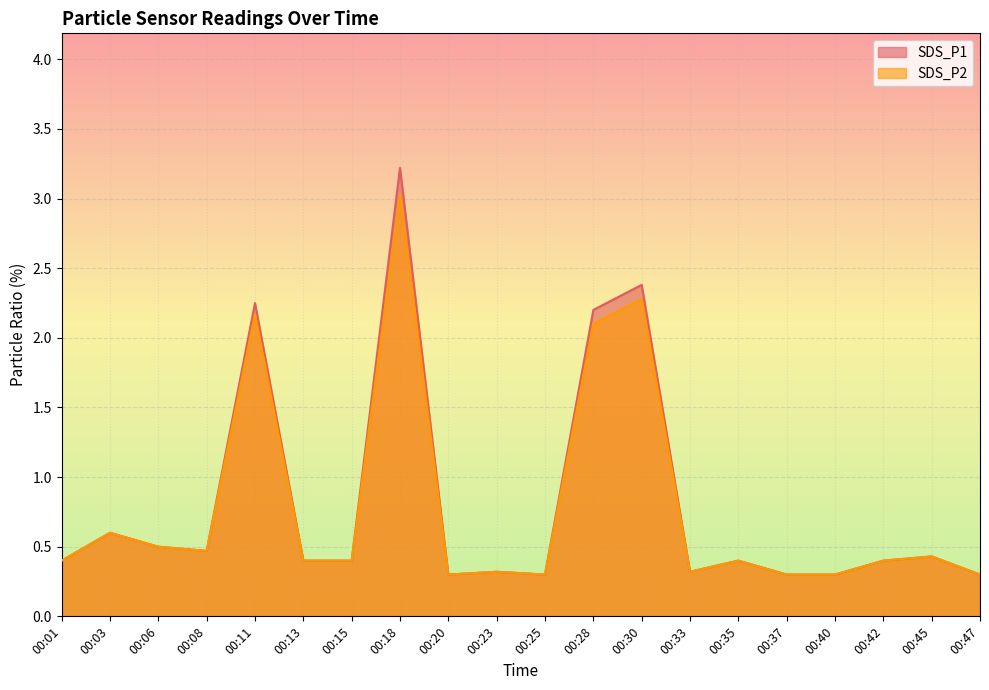

Where is the first local minimum for SDS_P1?

00:08